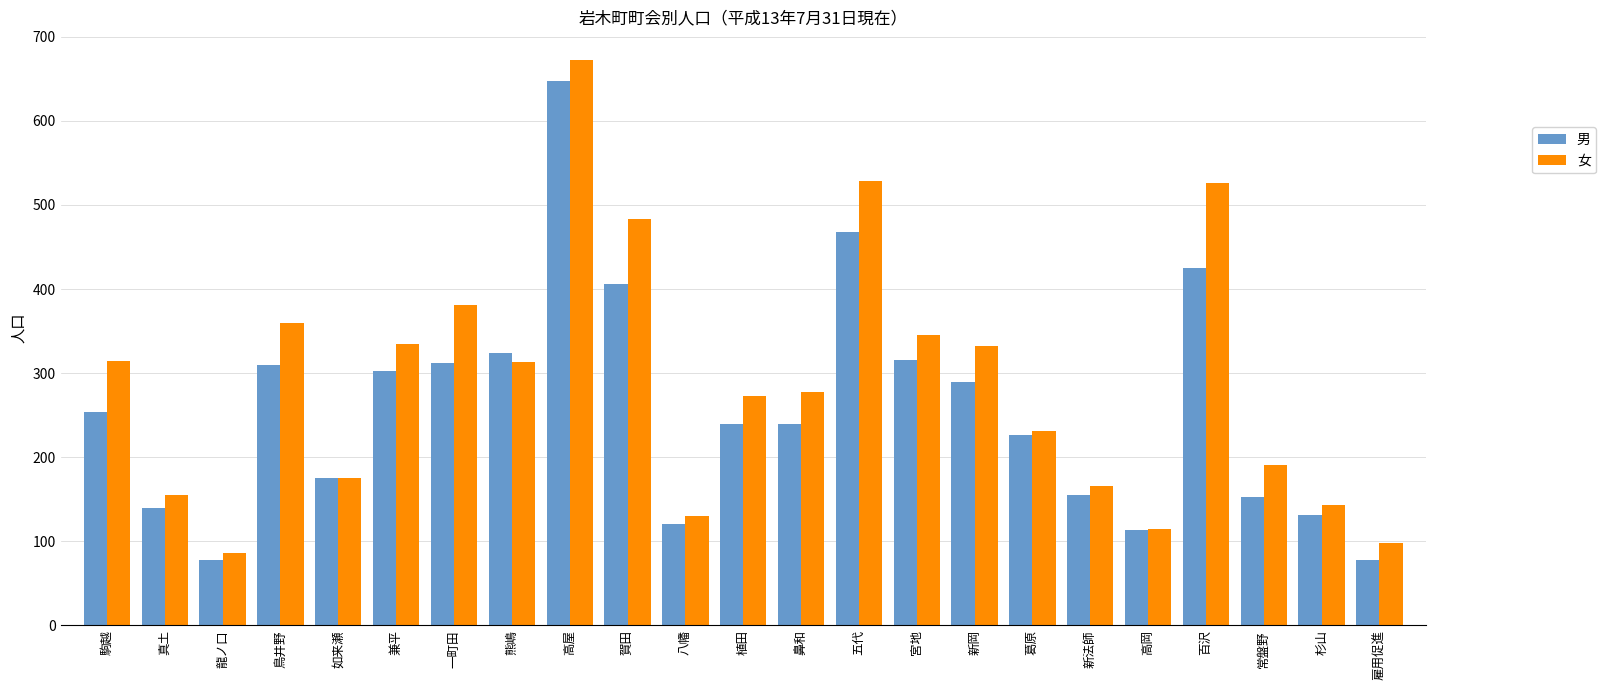

At which label is 男 closest to 362?

熊嶋